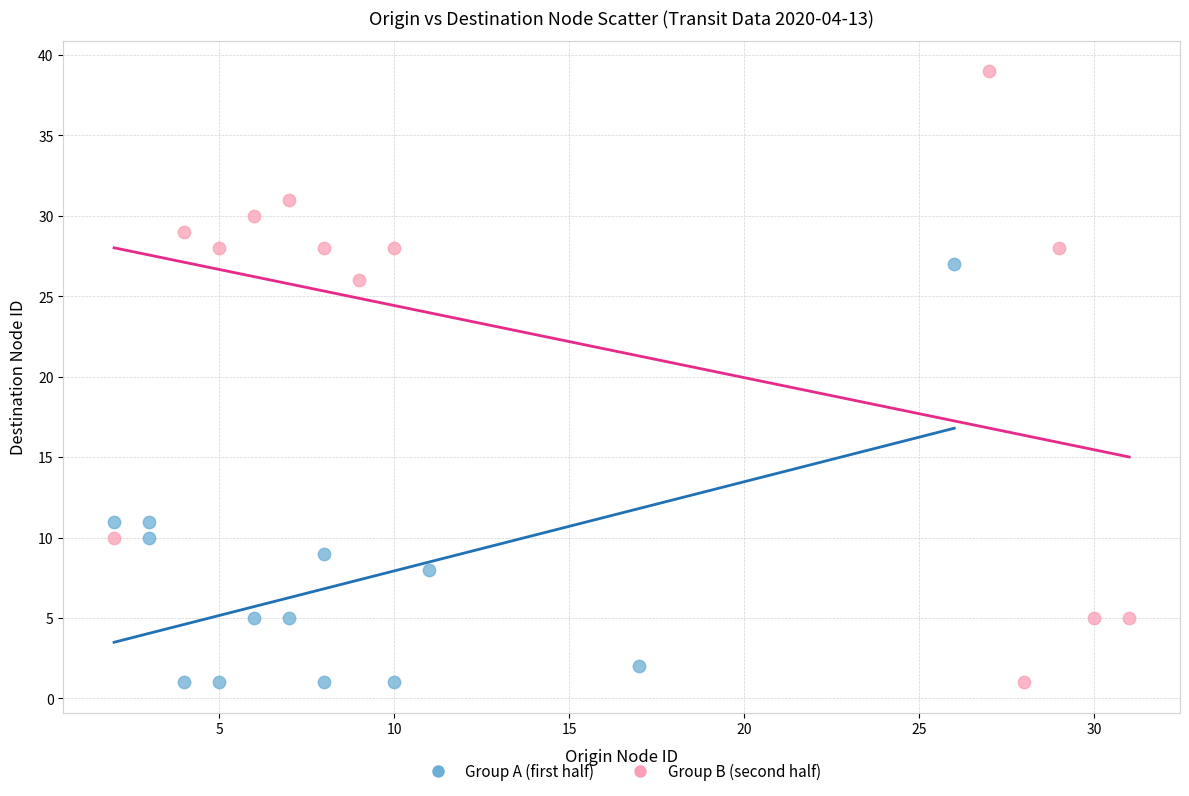

Which series has the largest Y range (max minus min)?

Group B (second half)